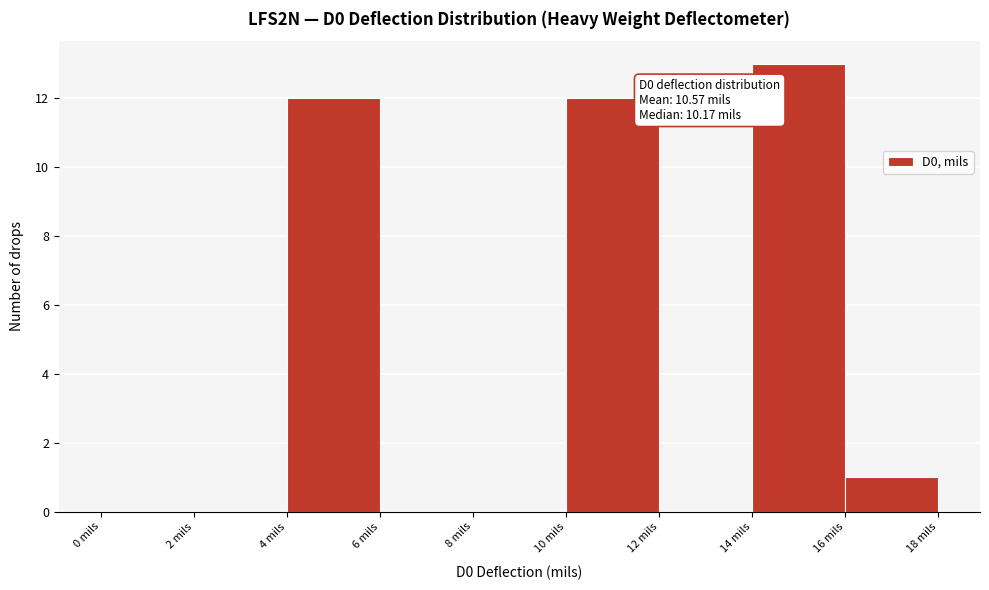

Over which range of the x-axis is the bar tallest?

14 to 16